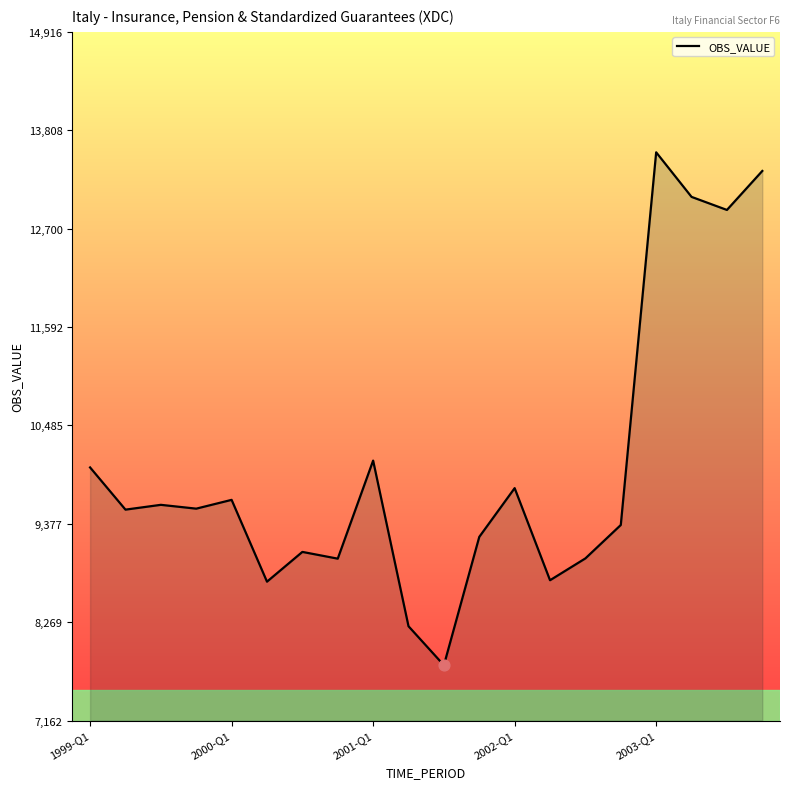

What is the difference between the maximum and minimum values?

5775